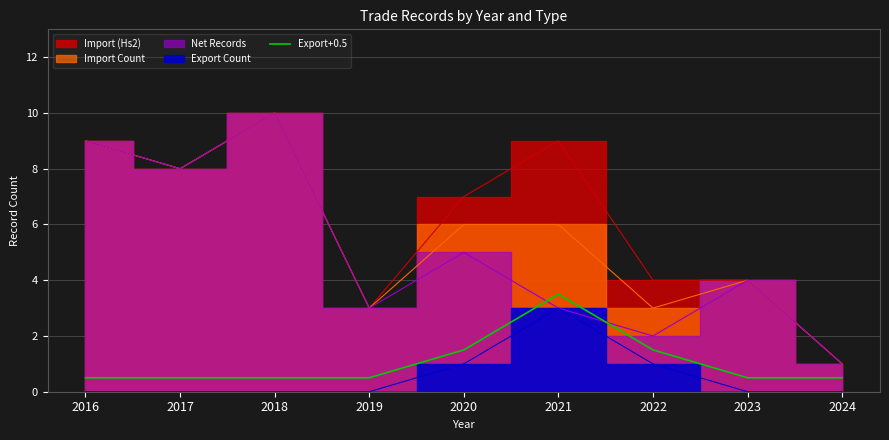

Reading right to left, extract all data points from this chart.

2024=0.5	2023=0.5	2022=1.5	2021=3.5	2020=1.5	2019=0.5	2018=0.5	2017=0.5	2016=0.5